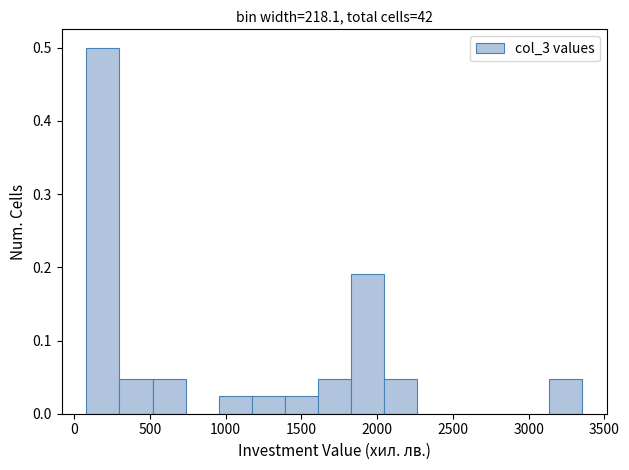

Over which range of the x-axis is the bar tallest?

100 to 300